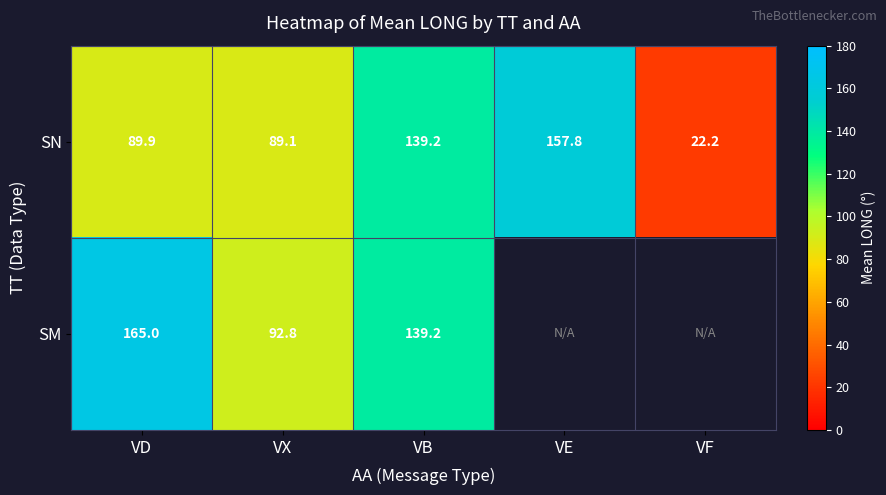

Rank the categories by SN value from lowest to highest.

VF, VX, VD, VB, VE